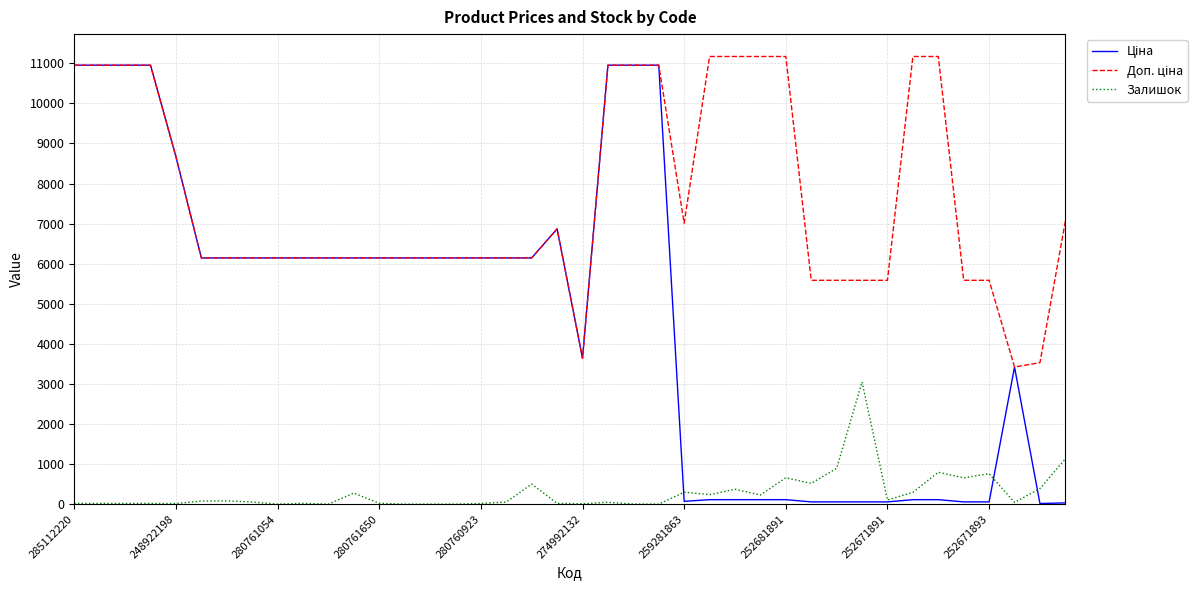

How many series are shown in this chart?

3